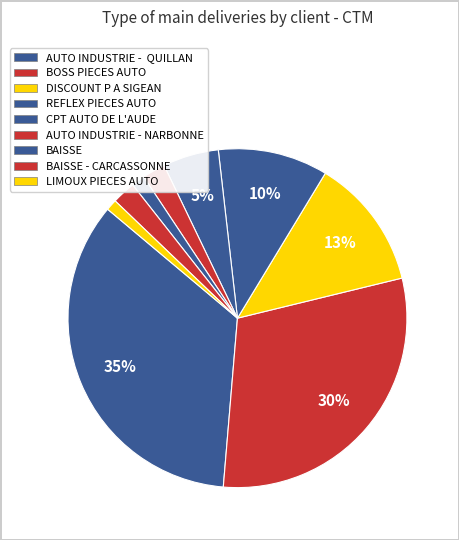

To the nearest percent, what portion does BOSS PIECES AUTO represent?

30%